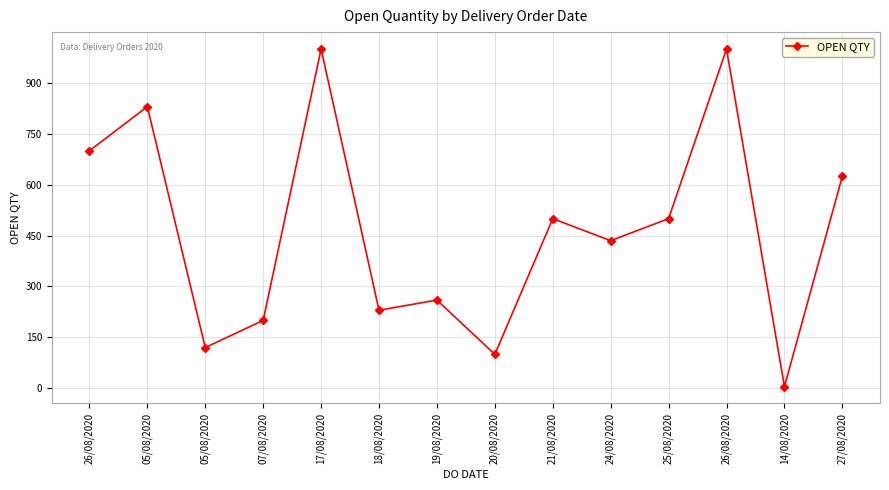

How many interior local peaks (higher than both neighbors) does the data have?

5